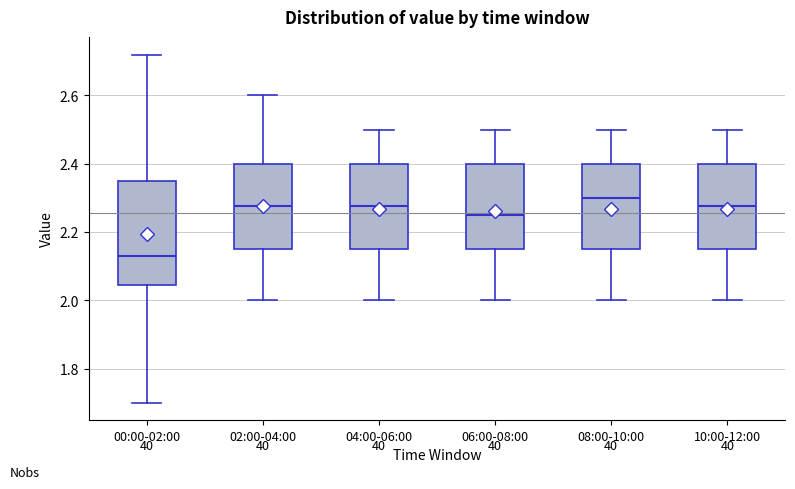

Which box has the highest median line?

08:00-10:00